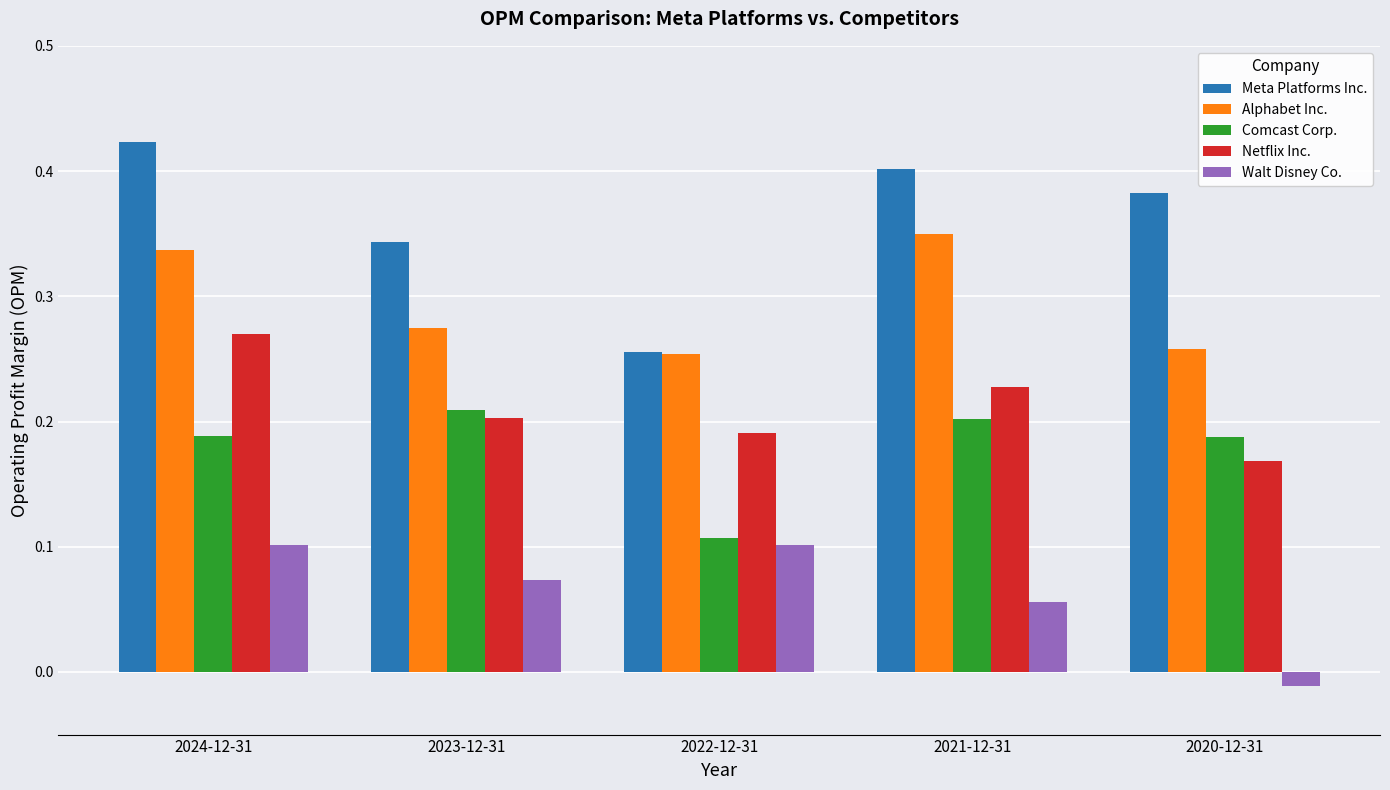

True or false: Meta Platforms Inc. has a value of 0.4 at 2021-12-31.

True